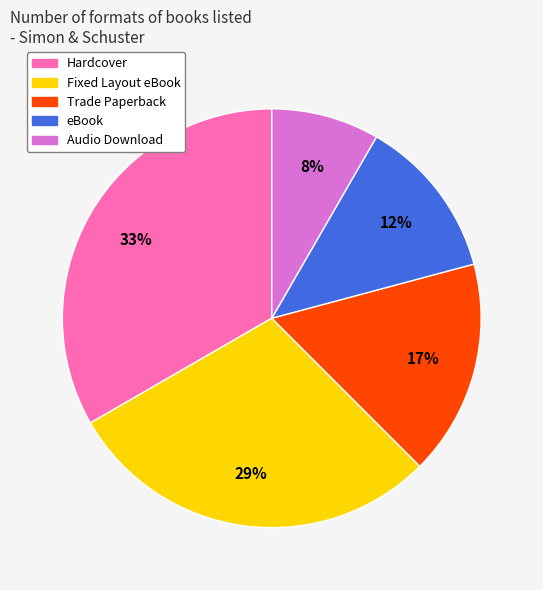

The Hardcover slice represents 24% of the pie. True or false?

False